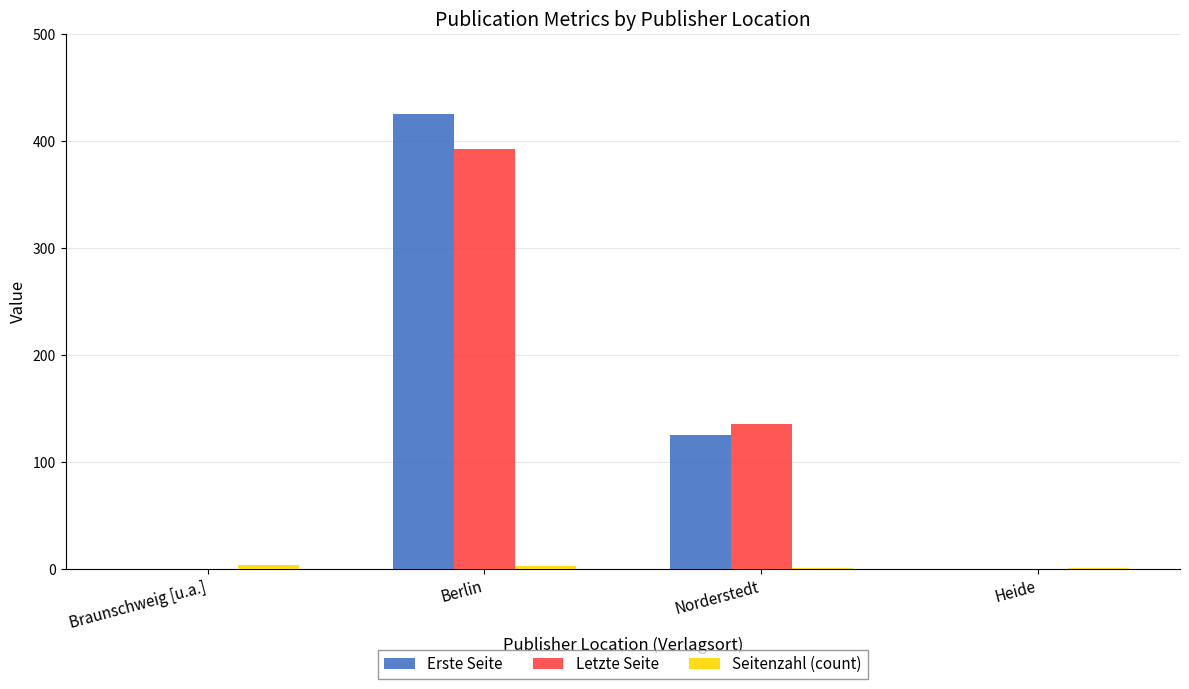

The Letzte Seite series shows 209 at Heide. True or false?

False